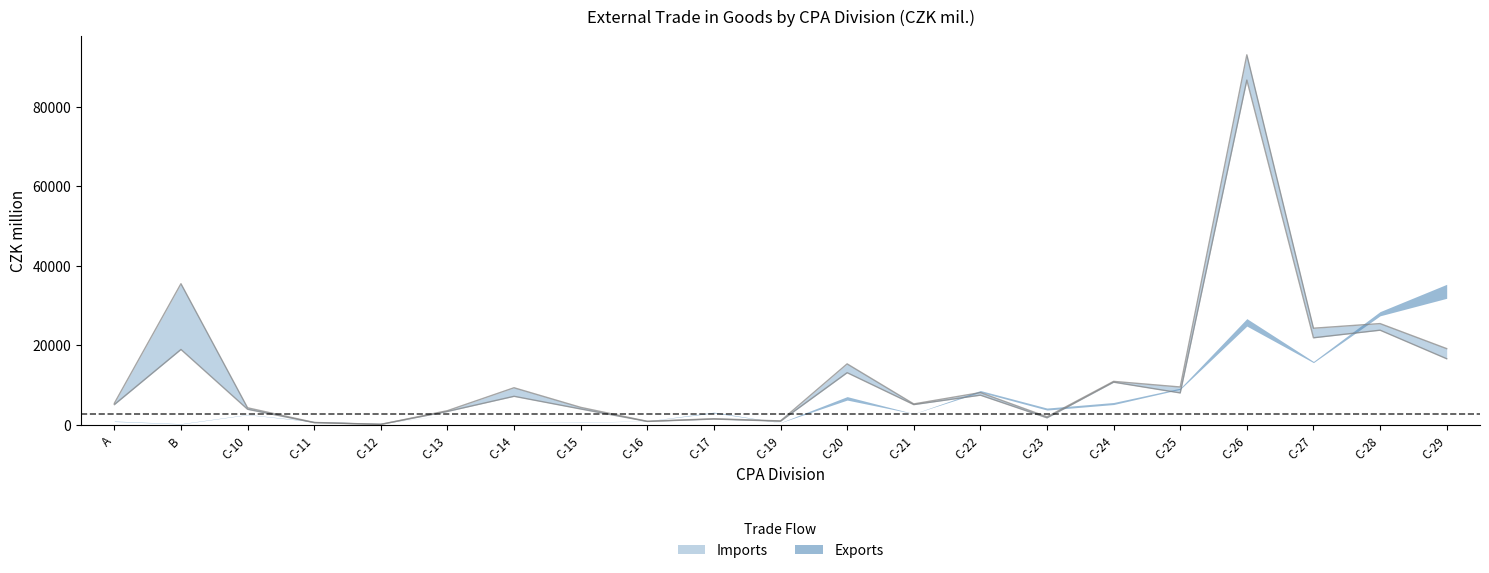

Which has a higher value, C-14 or C-13?

C-14